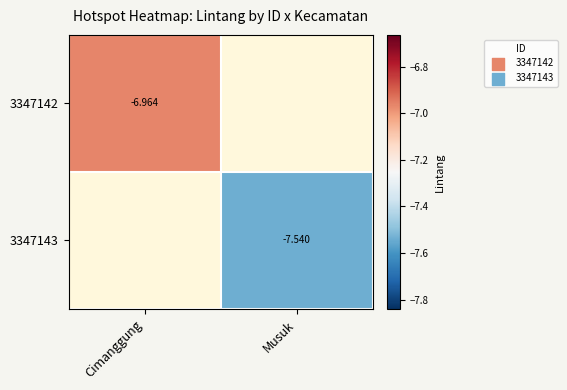

Which label corresponds to the smallest value in the chart?

Musuk